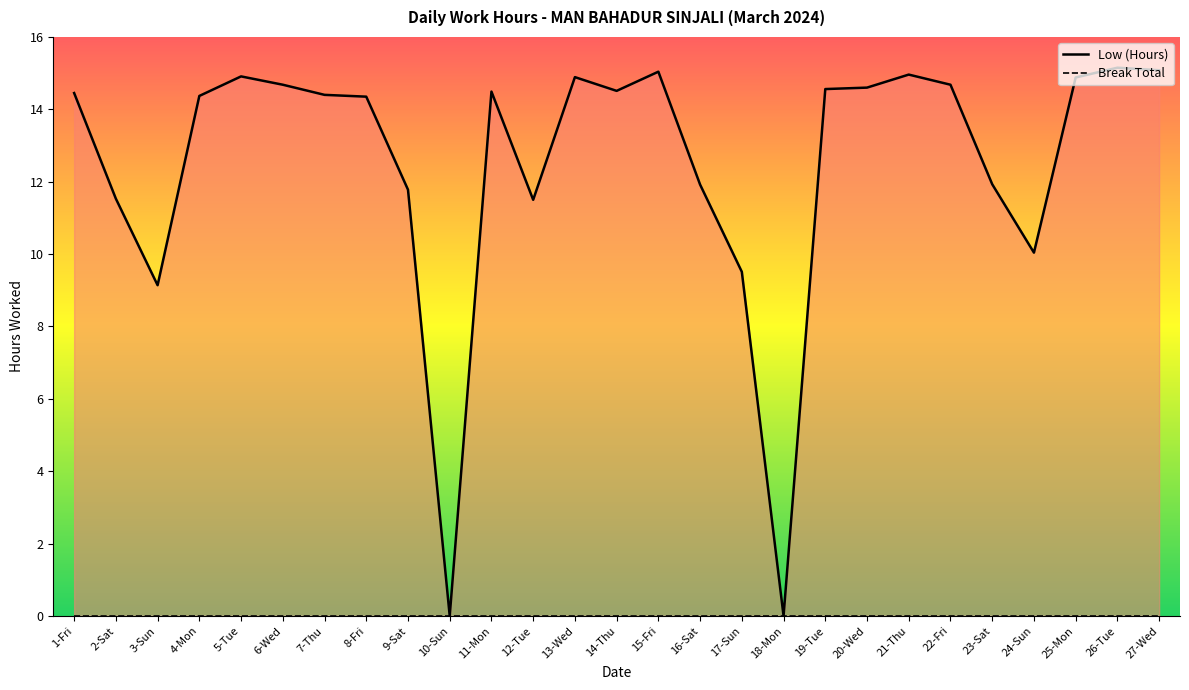

True or false: Break Total has a value of 0.0 at 16-Sat.

True